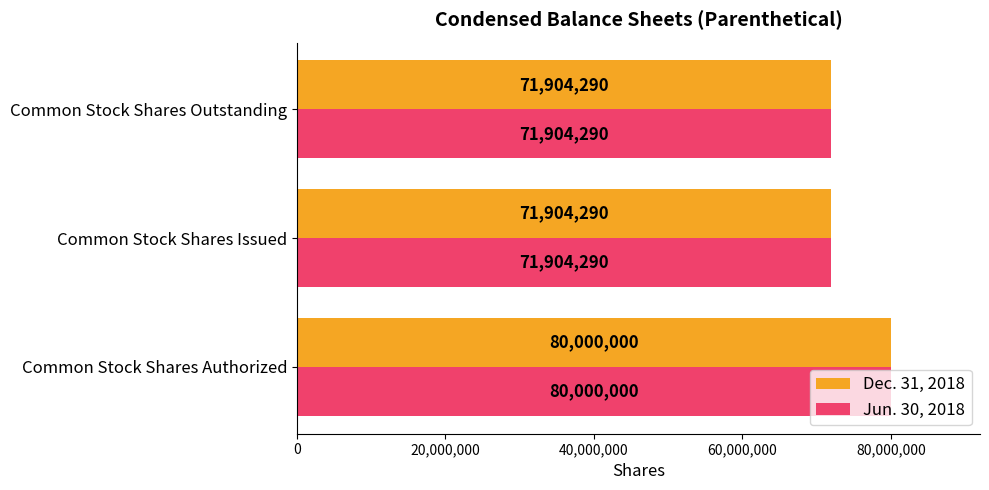

What is the approximate value of Dec. 31, 2018 at Common Stock Shares Outstanding?

71904290